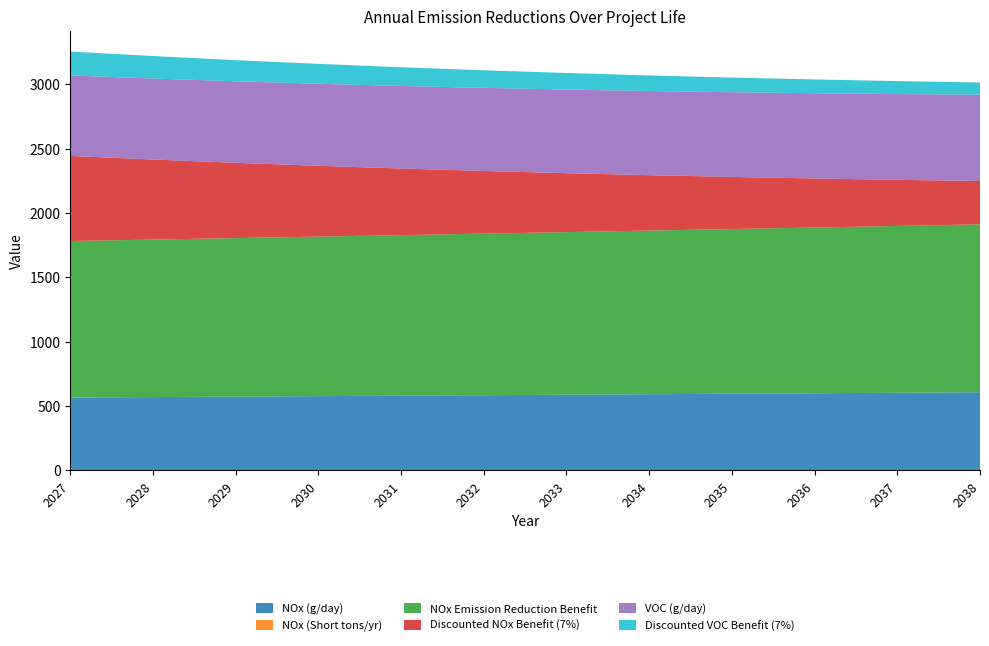

Reading right to left, what are all the values shown in this chart?

NOx (g/day): 606.2	602.3	598.5	594.7	590.9	587.2	583.4	579.7	576.0	572.4	568.7	565.1
NOx (Short tons/yr): 0.2	0.2	0.2	0.2	0.2	0.2	0.2	0.2	0.2	0.2	0.2	0.2
NOx Emission Reduction Benefit: 1304.4	1296.1	1287.9	1279.7	1271.6	1263.5	1255.4	1247.5	1239.5	1231.6	1223.8	1216.0
Discounted NOx Benefit (7%): 337.1	358.4	381.0	405.1	430.7	457.9	486.9	517.7	550.4	585.1	622.1	661.4
VOC (g/day): 670.9	666.6	662.4	658.2	654.0	649.8	645.7	641.6	637.5	633.5	629.4	625.4
Discounted VOC Benefit (7%): 94.7	100.6	107.0	113.8	121.0	128.6	136.7	145.4	154.5	164.3	174.7	185.7